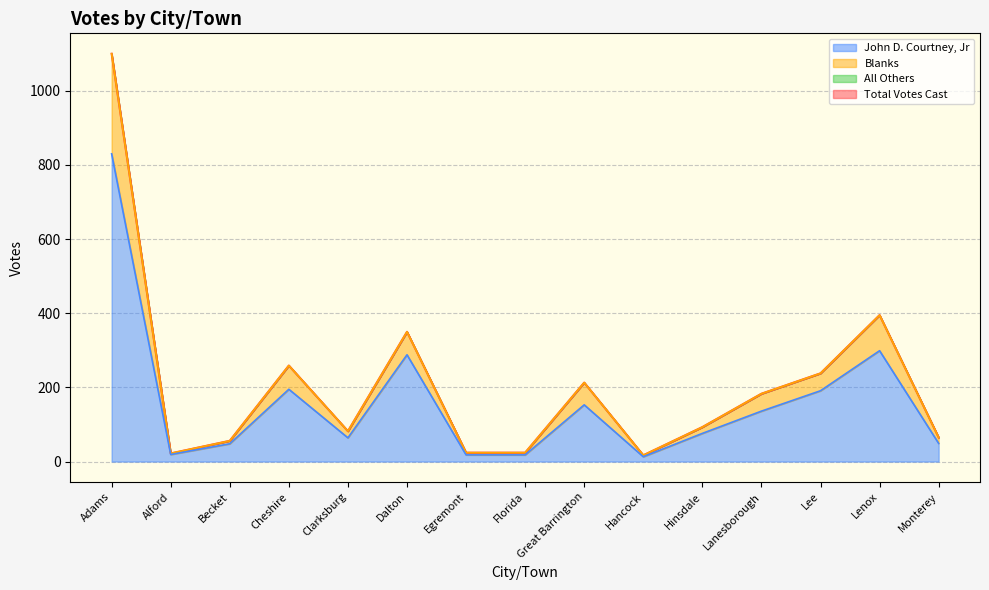

How many interior local valleys does the John D. Courtney, Jr series have?

3